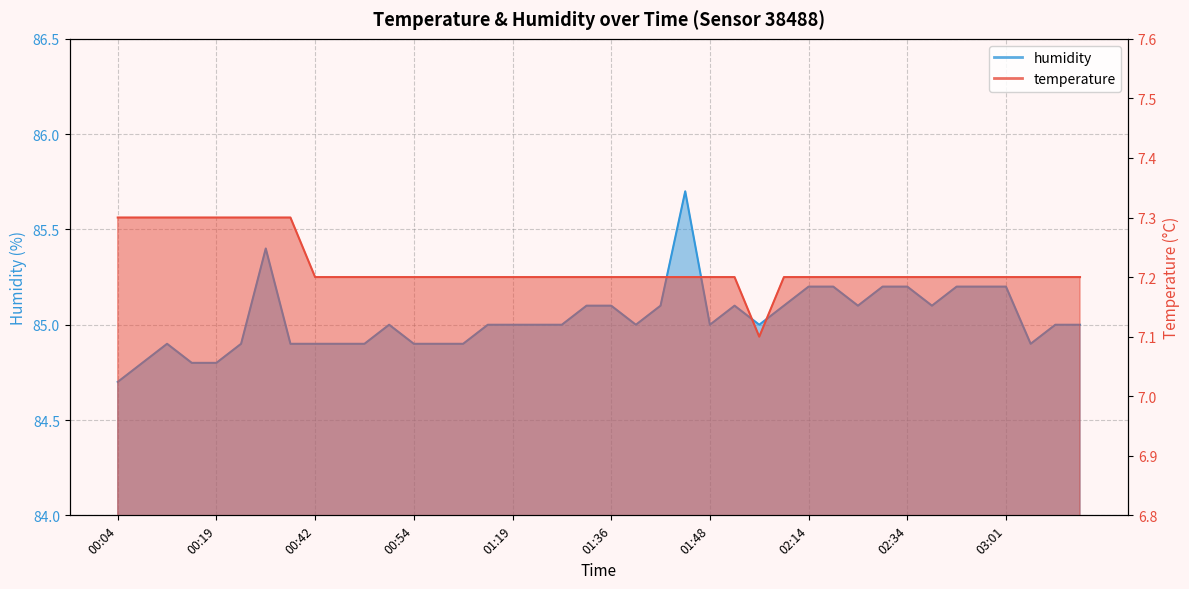

Which series has the largest total across all categories?

humidity